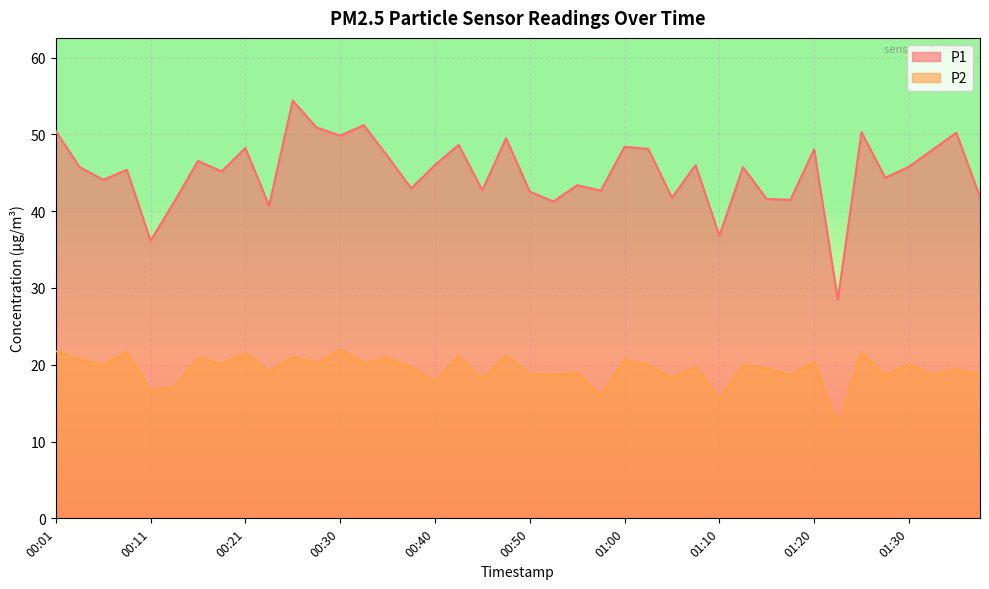

What is the label of the 6th point from the right?

01:25